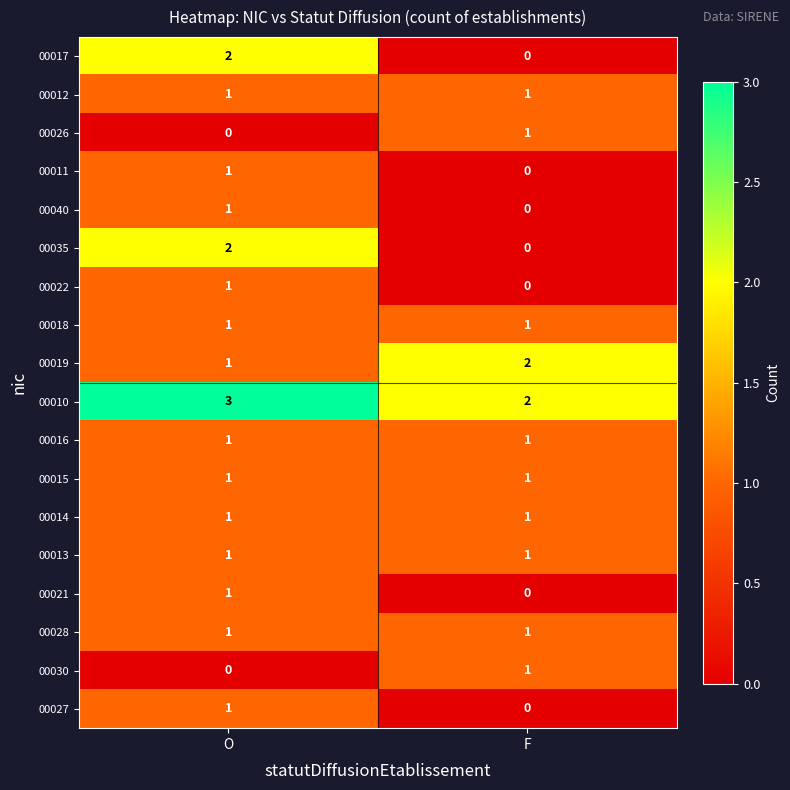

Is it true that 00030 equals 0 at O?

True